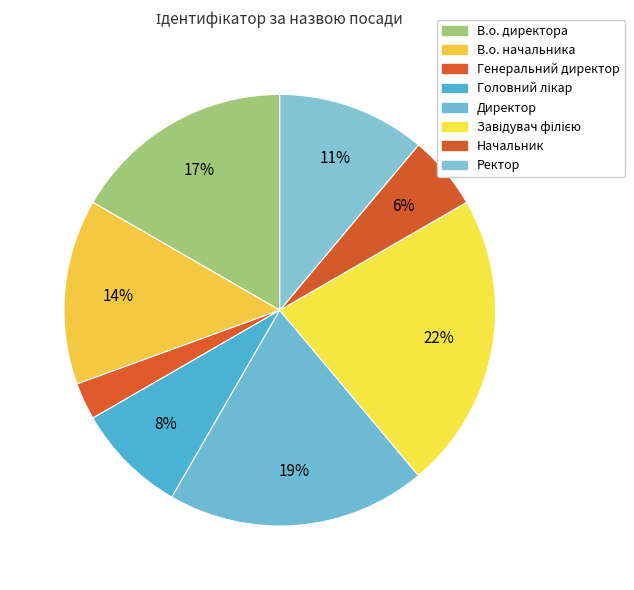

Does Генеральний директор represent more than half of the total?

No